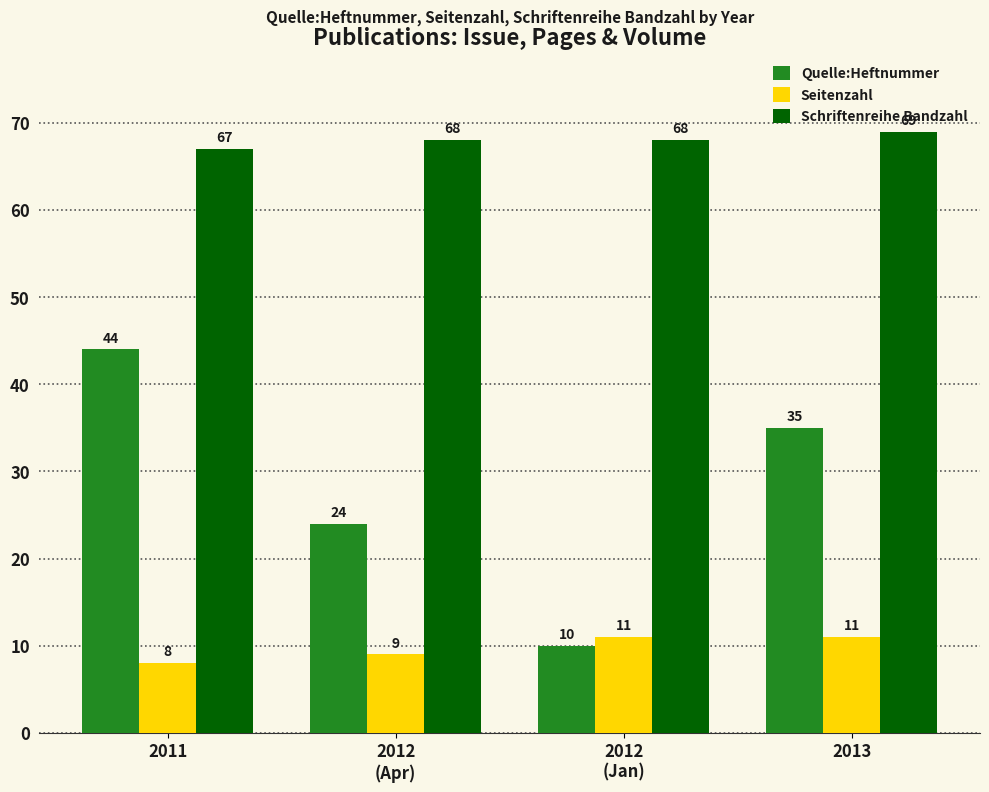

List the series in order of their peak value, highest first.

Schriftenreihe Bandzahl, Quelle:Heftnummer, Seitenzahl